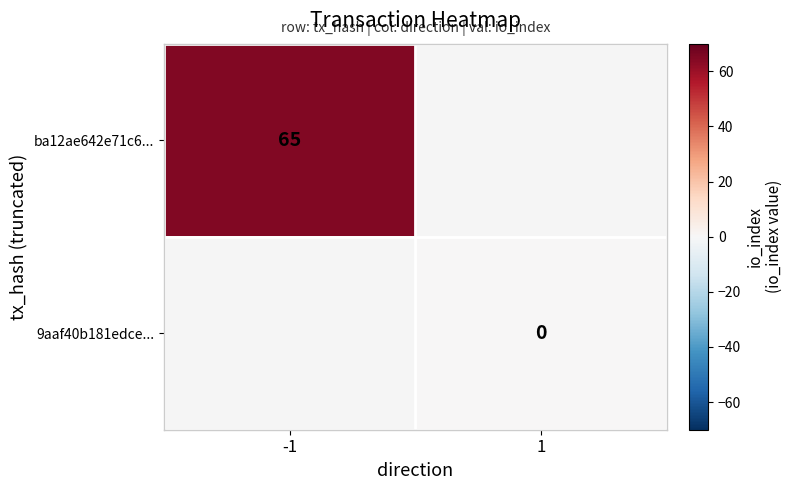

True or false: ba12ae642e71c6... has a value of 65 at -1.

True